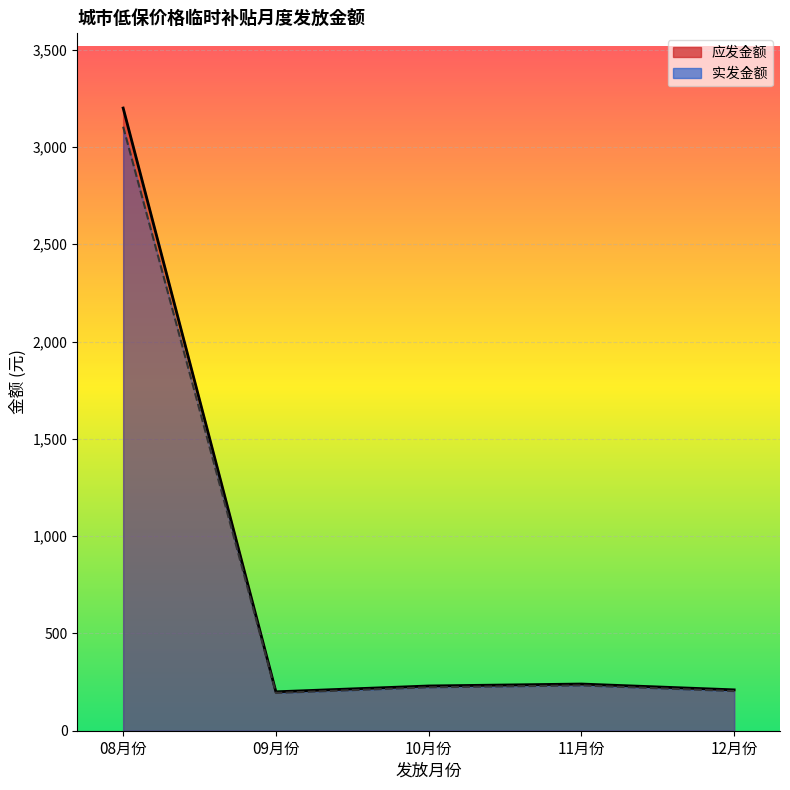

Is the value of 实发金额 at 12月份 greater than the value of 应发金额 at 11月份?

No